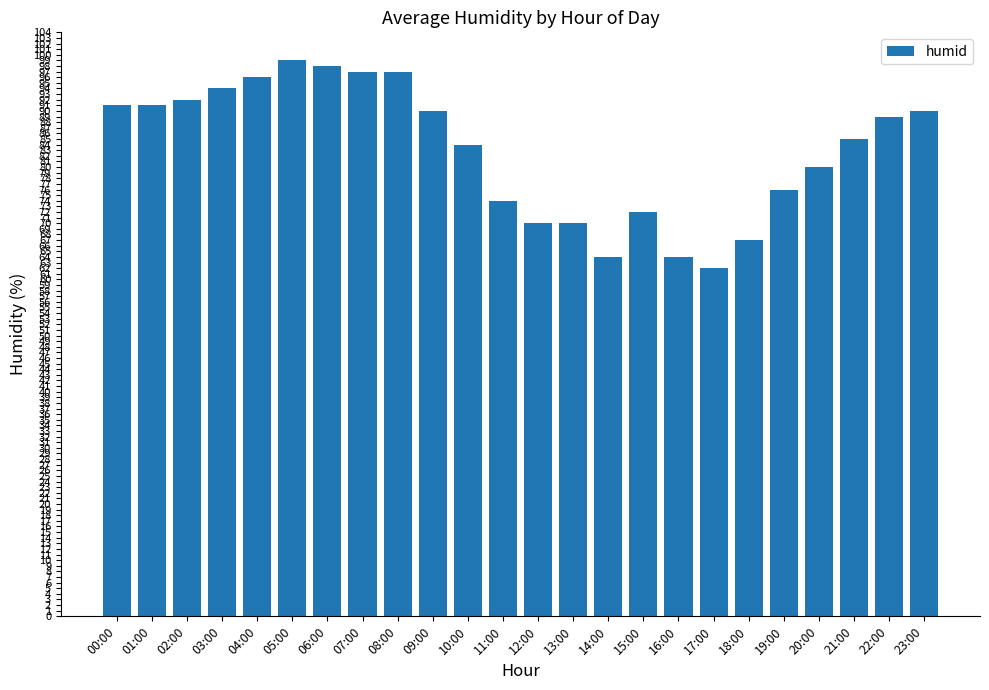

What is the difference between the second highest and second lowest values?

34